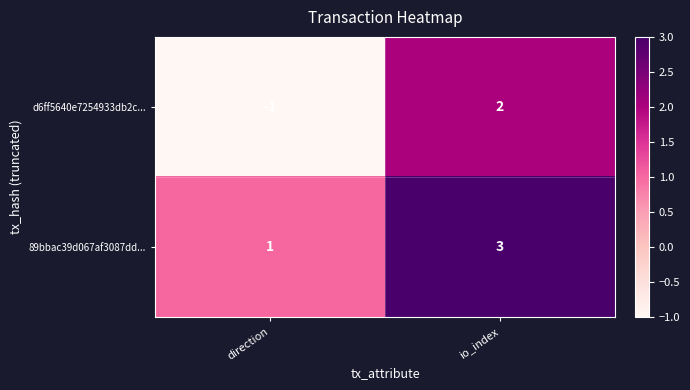

What is the greatest value displayed?

3